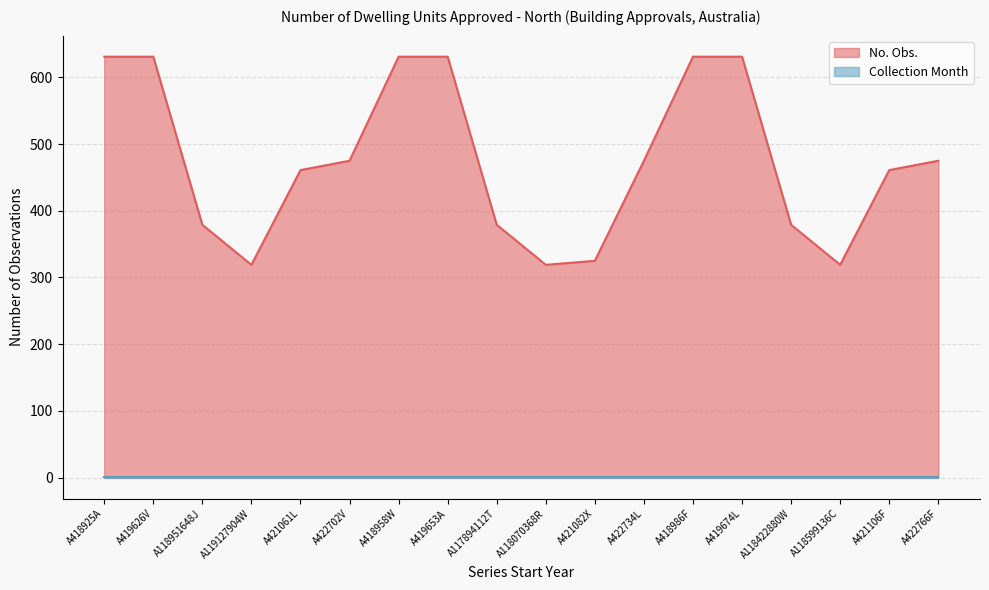

The chart shows a value of 631 at A418958W. True or false?

True